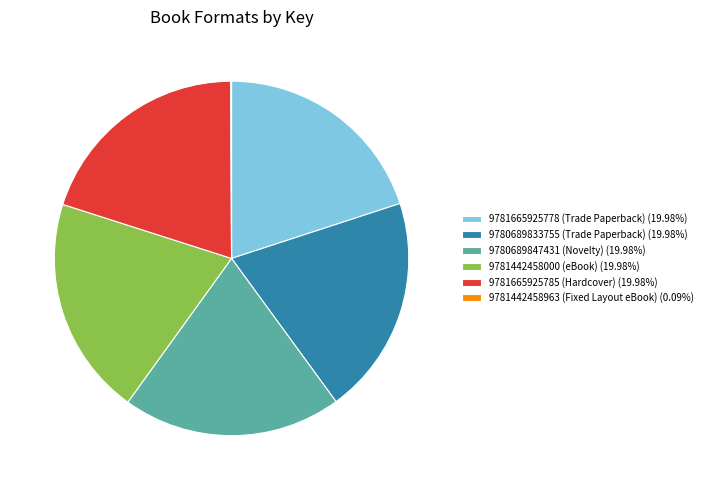

Is 9780689847431 (Novelty) (19.98%) the majority of the pie?

No